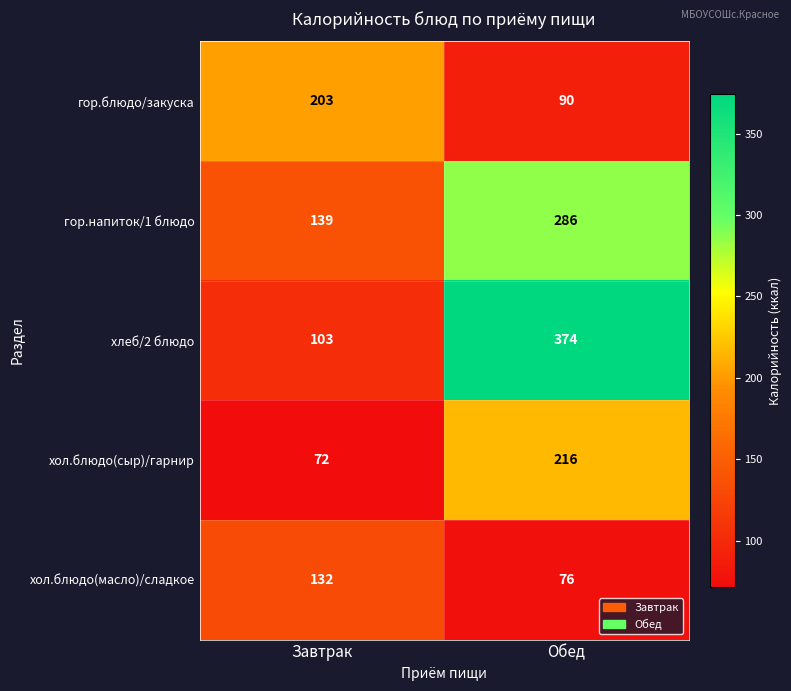

What is the approximate value of гор.напиток/1 блюдо at Обед, to the nearest 5?

285